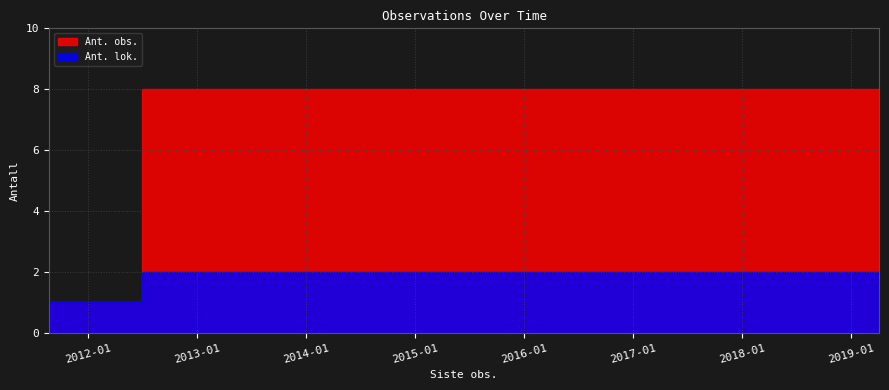

What is the average value of the Ant. obs. series?

3